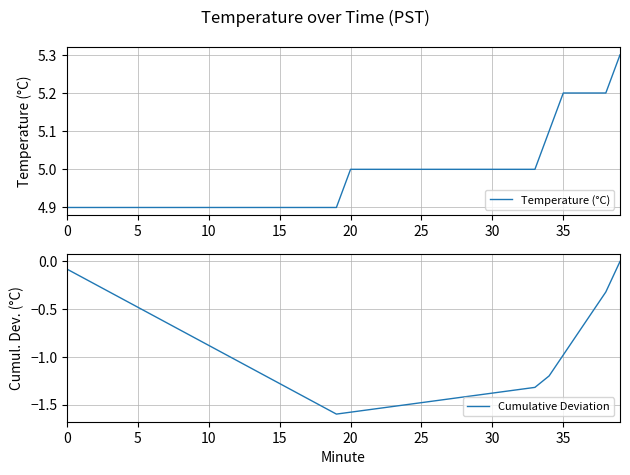

What is the maximum value for Temperature (°C)?

5.3